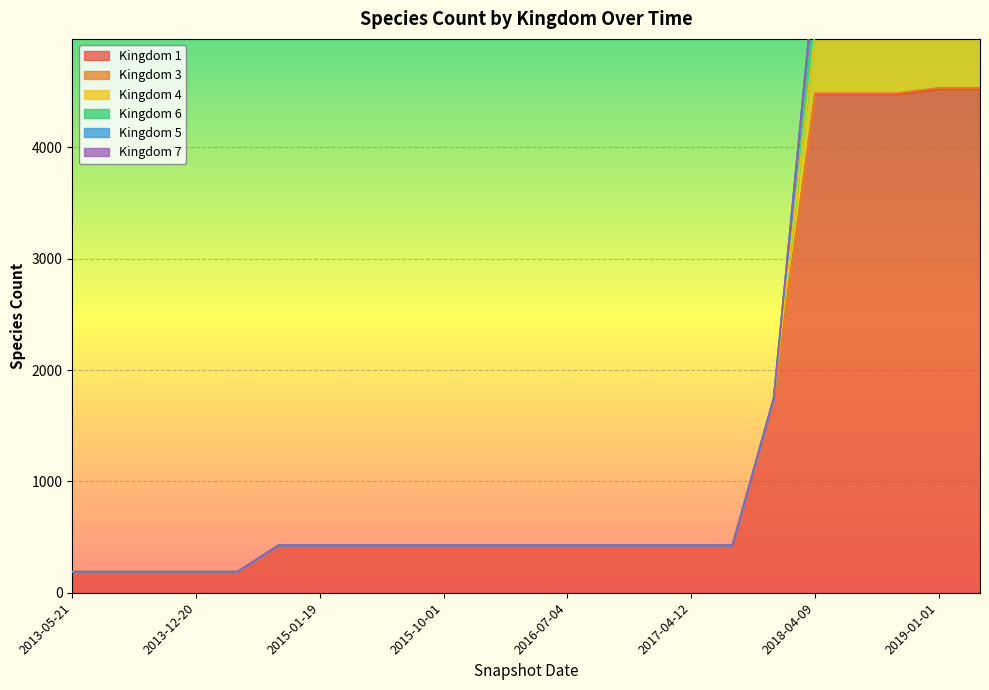

How many data points in Kingdom 1 are above 427?

6